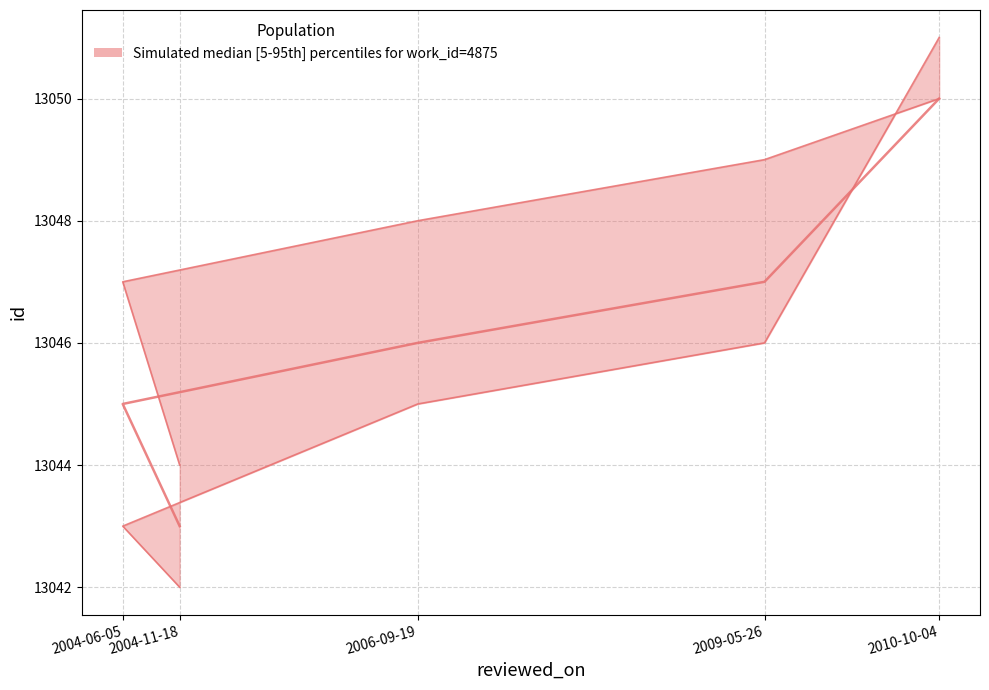

How many values in the id_upper series are below 13048?

2